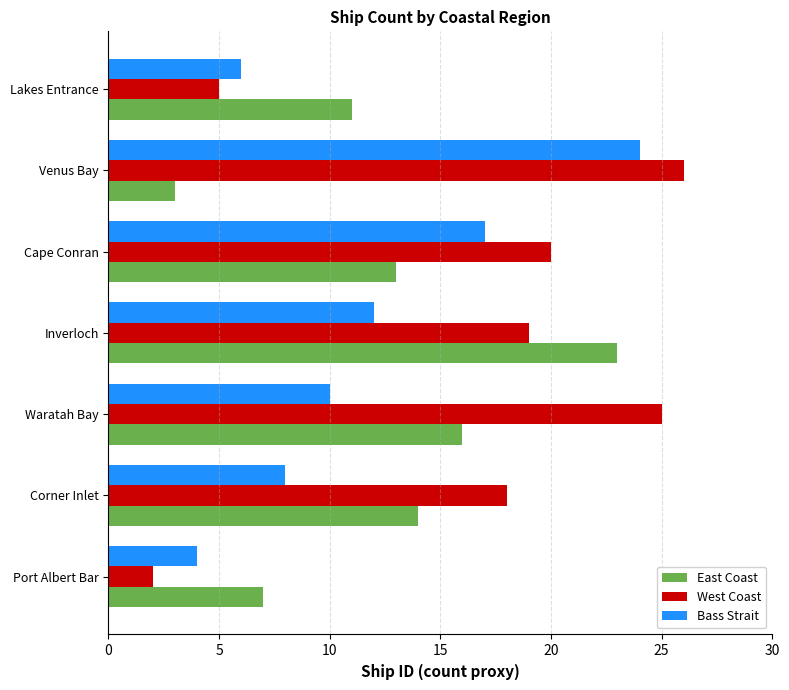

How many series are shown in this chart?

3